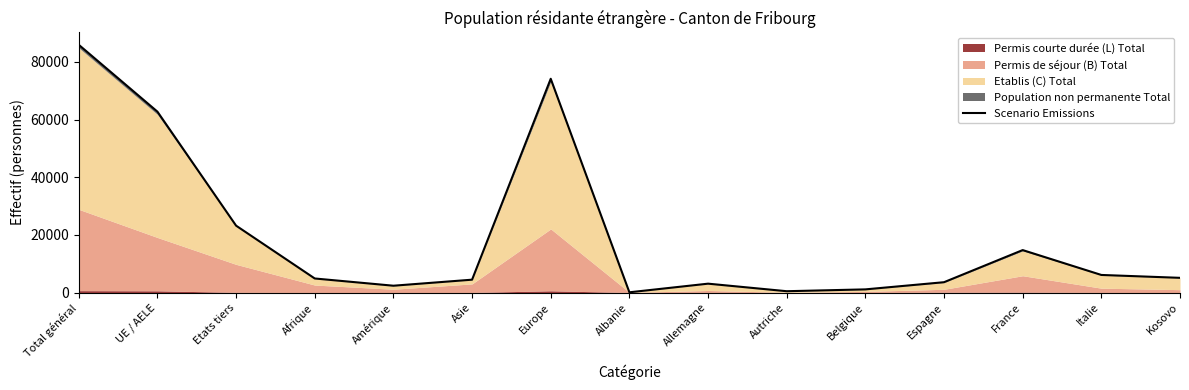

How many values exceed 4871?

7